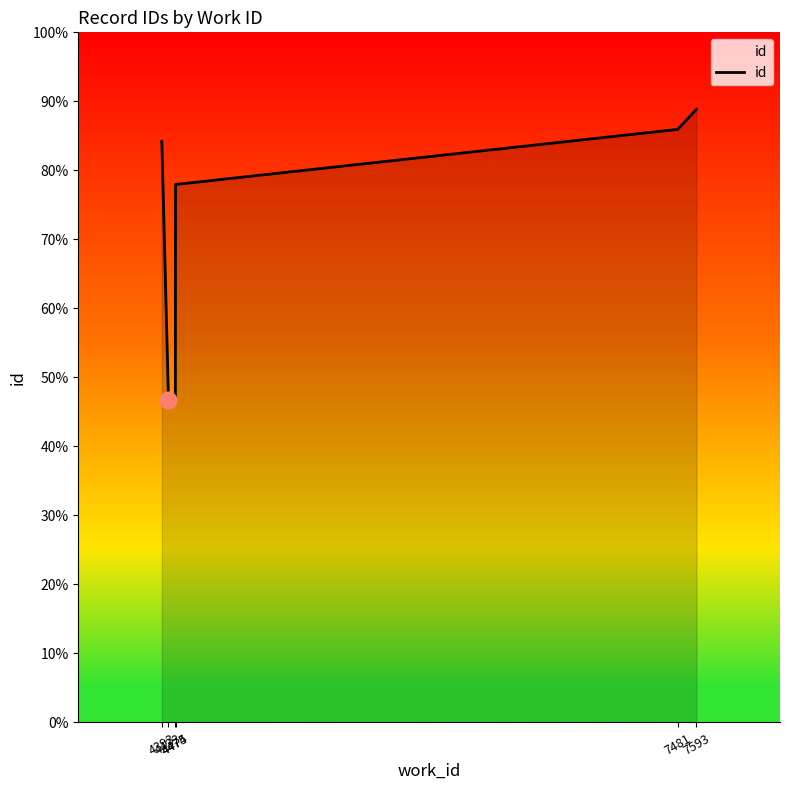

What is the difference between the maximum and minimum values?

10538